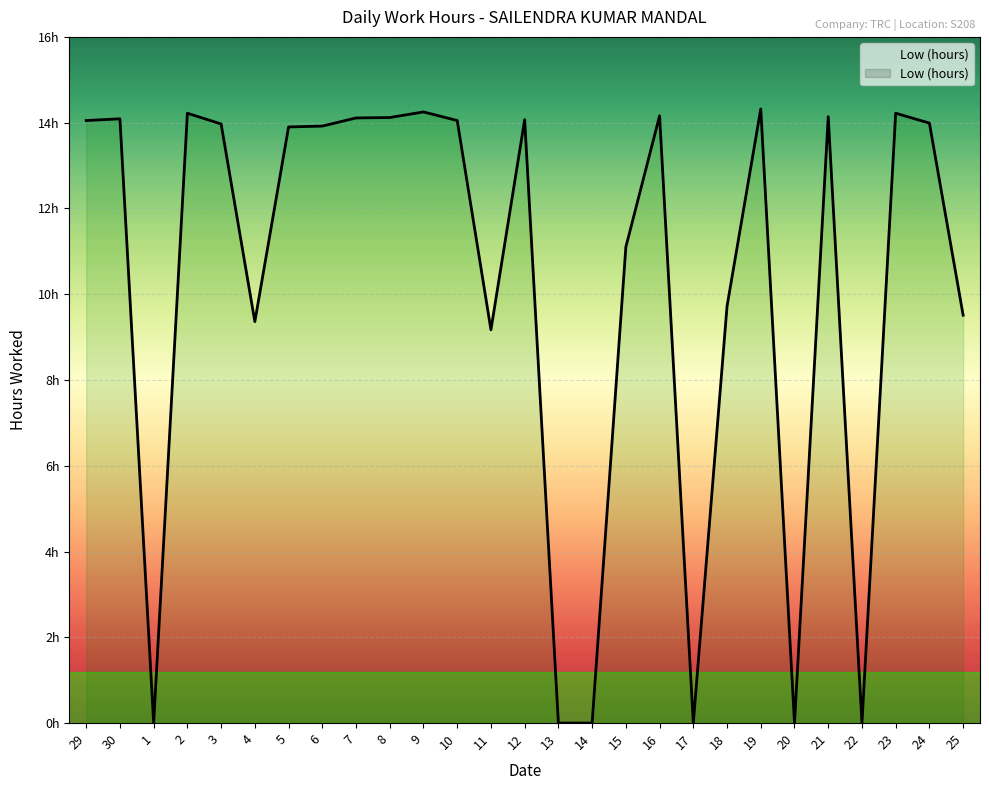

Where is the data nearest to the value 7?

11